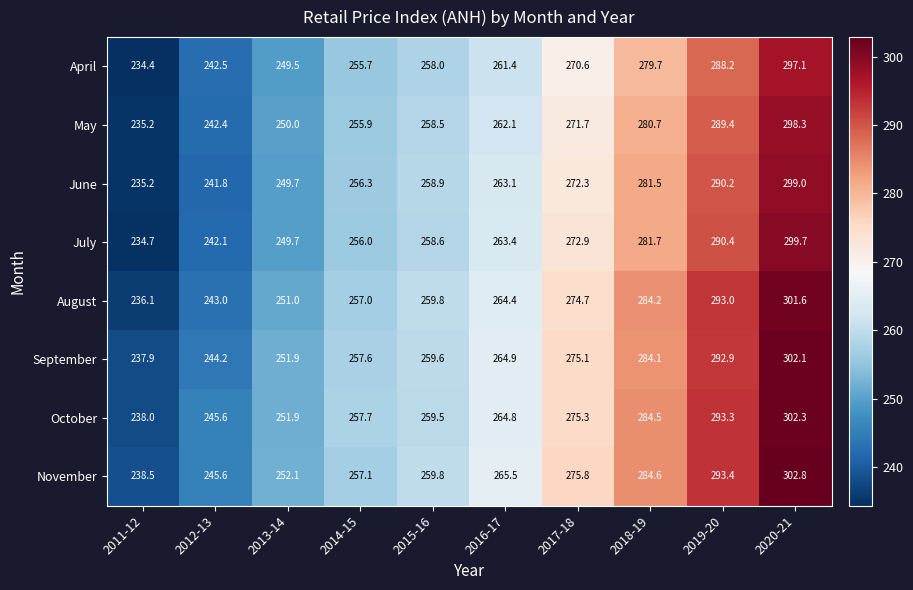

Count the number of data series in this chart.

8